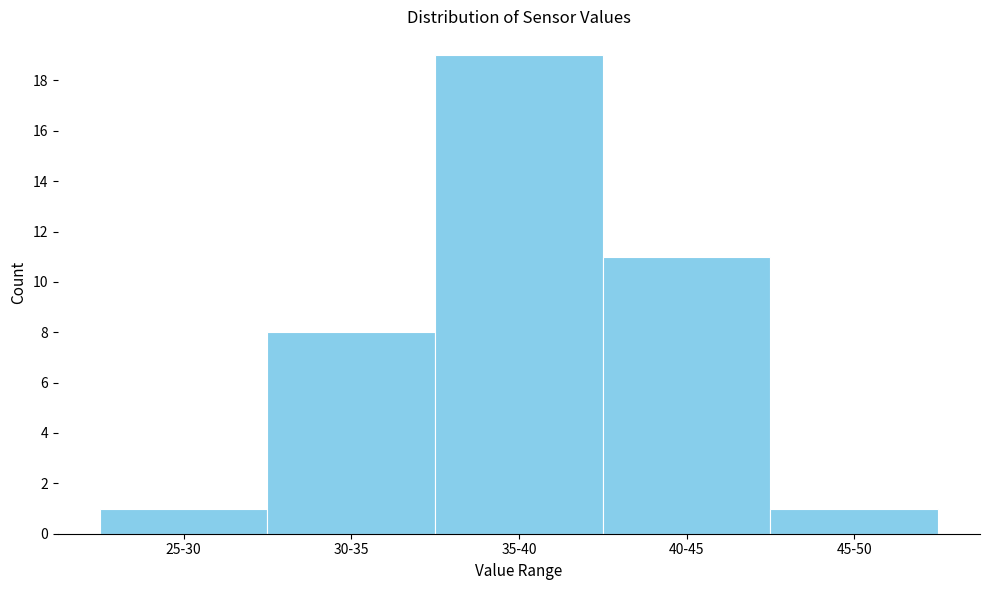

Reading left to right, transcribe all the data shown in this chart.

25-30=1	30-35=8	35-40=19	40-45=11	45-50=1